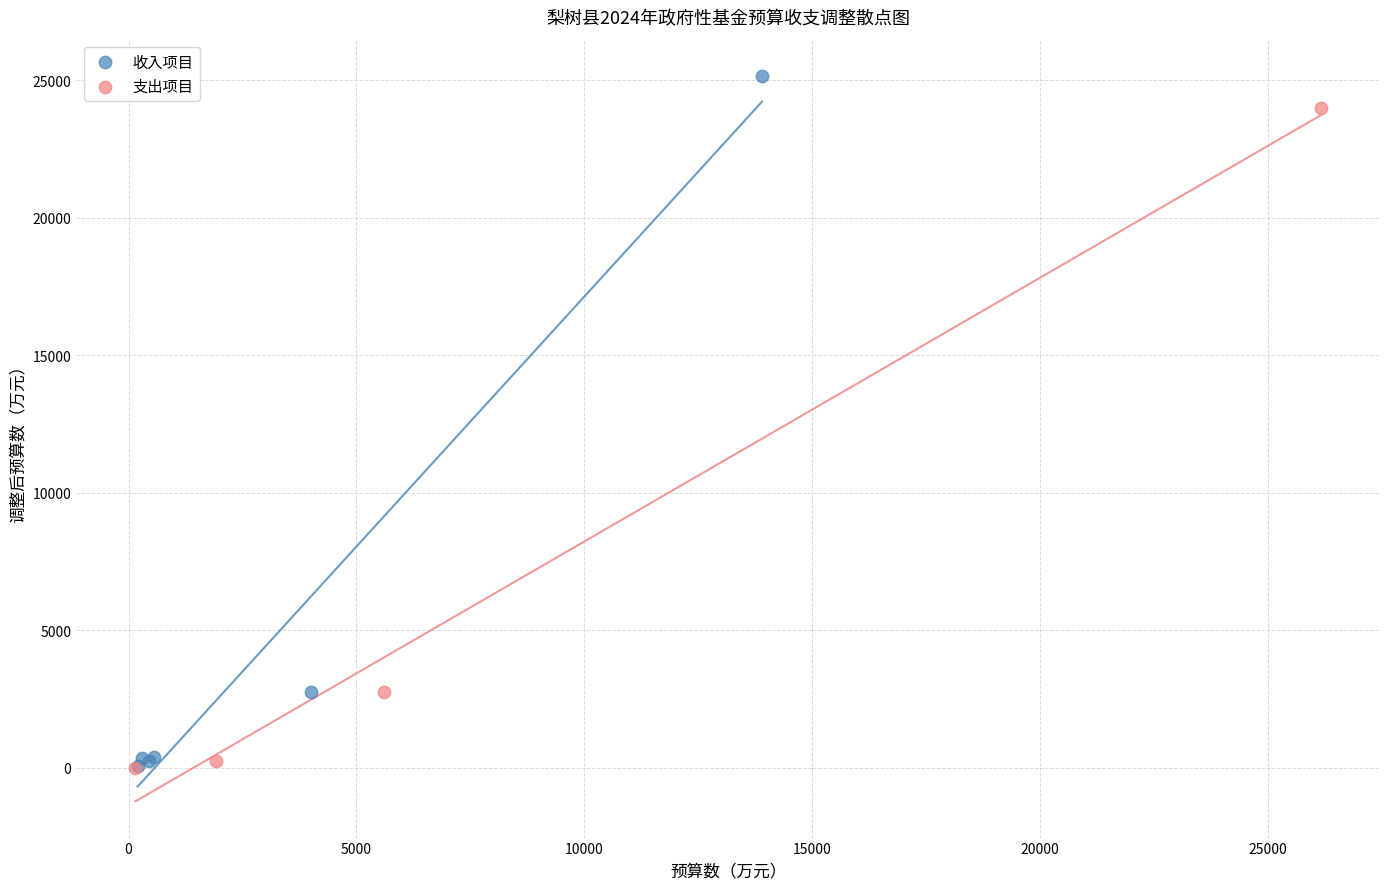

What are all the series names shown in the legend?

收入项目, 支出项目